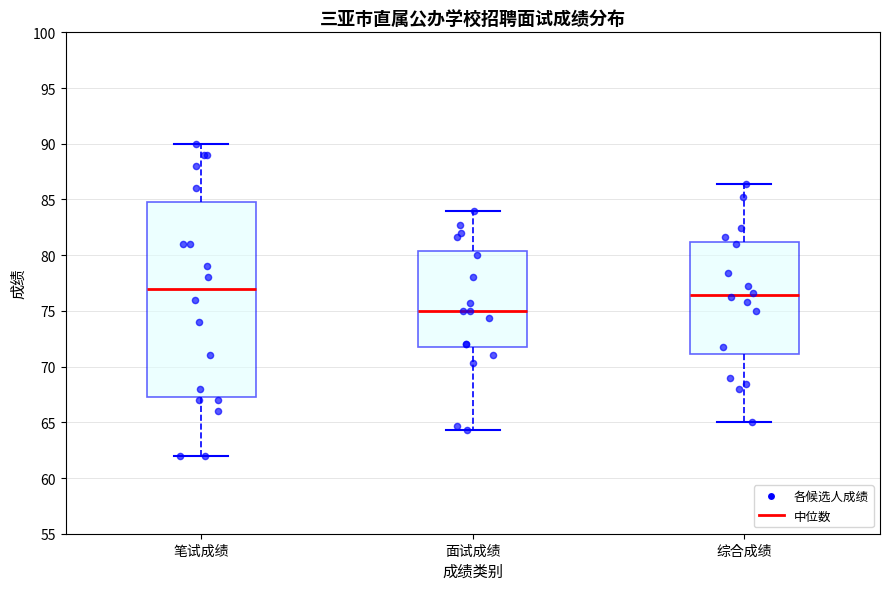

Which box has the highest median line?

笔试成绩